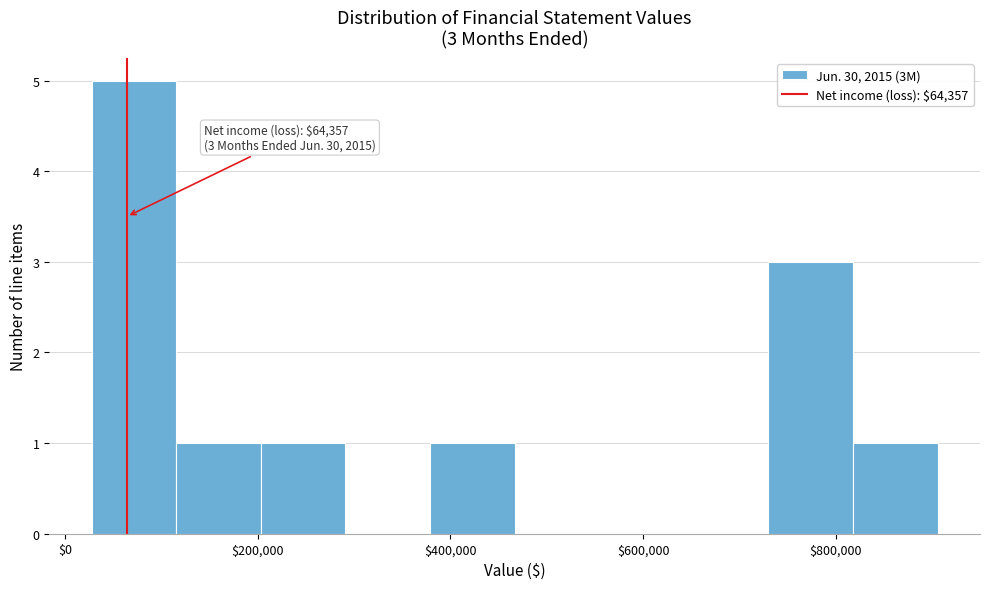

Which range on the x-axis has the tallest bar?

20000 to 120000